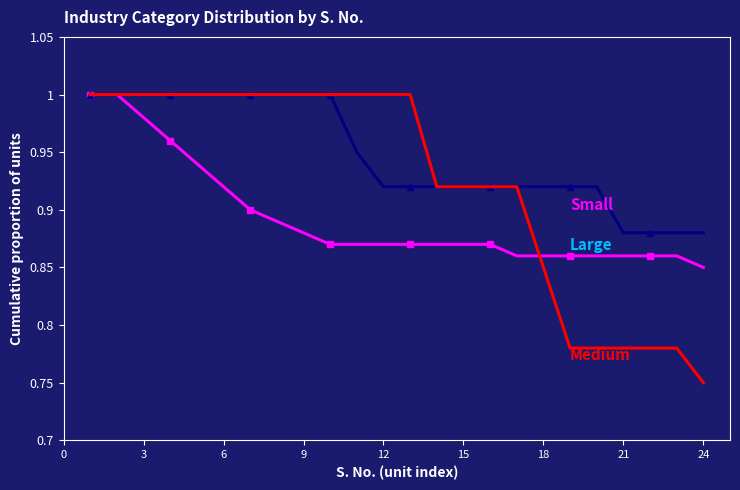

At which category does the chart reach its minimum across all series?

24